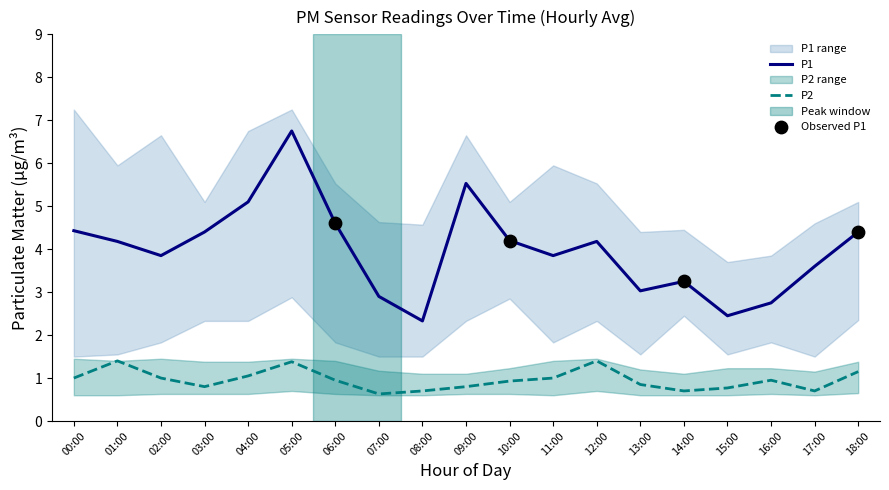

What are all the series names shown in the legend?

P1, P2